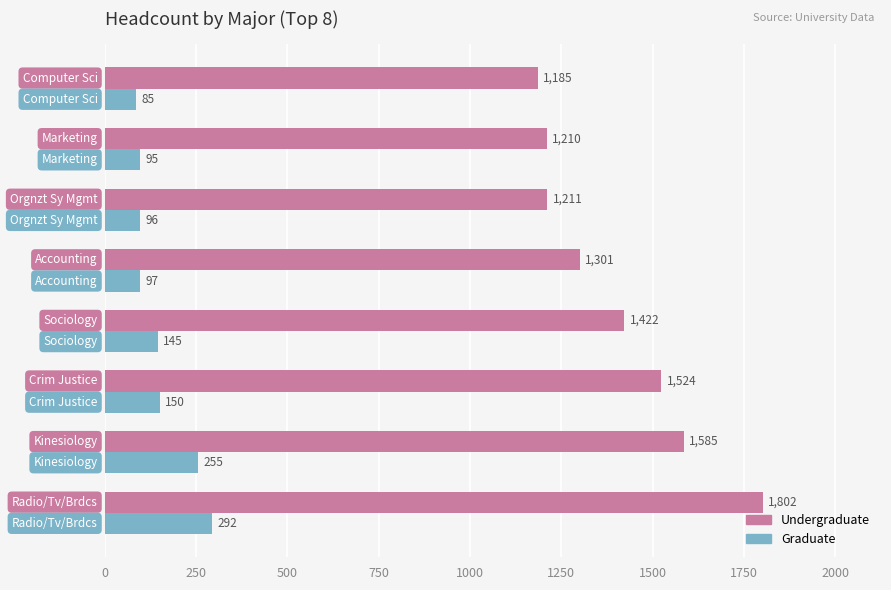

List the series in order of their peak value, highest first.

Undergraduate, Graduate